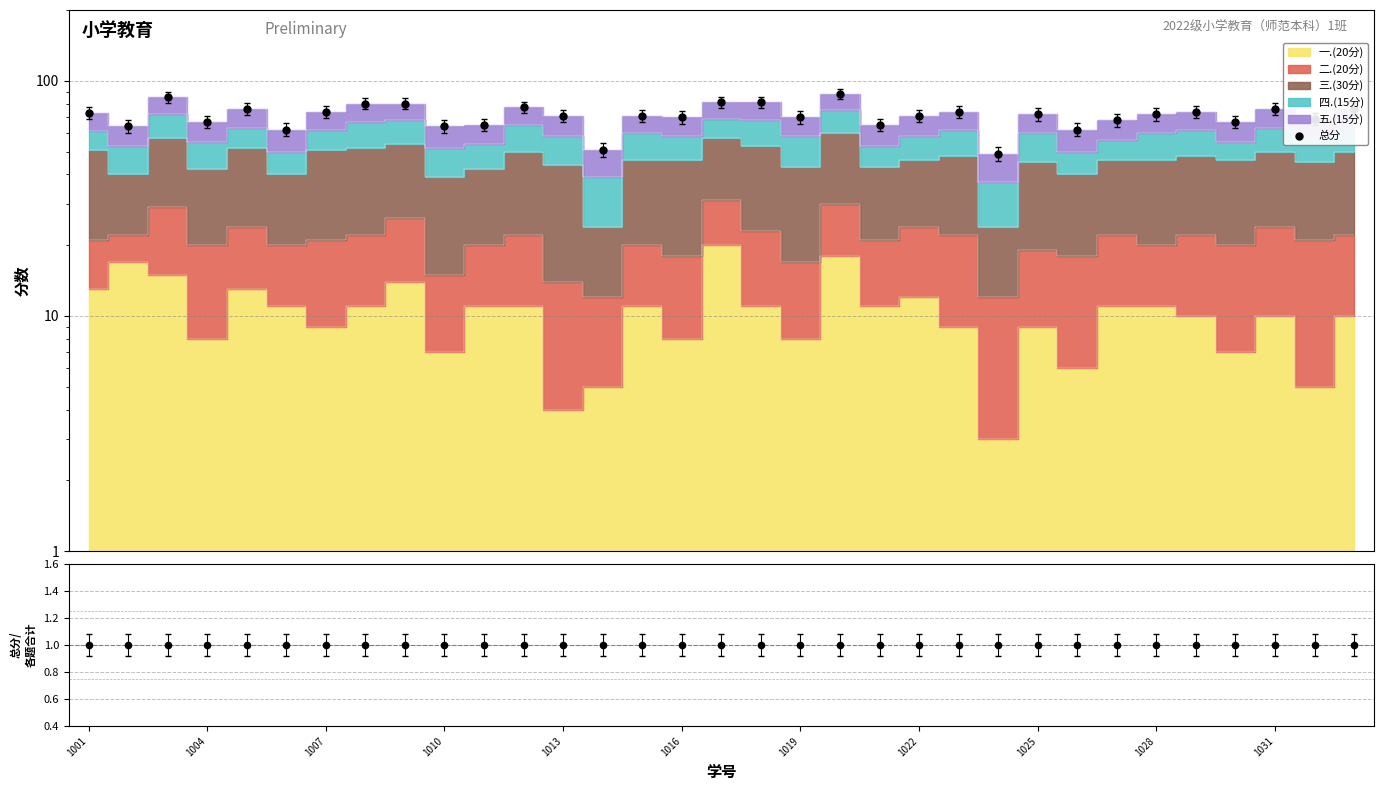

Is the value of 总分/各题合计 at 18 greater than the value of 总分 at 14?

No